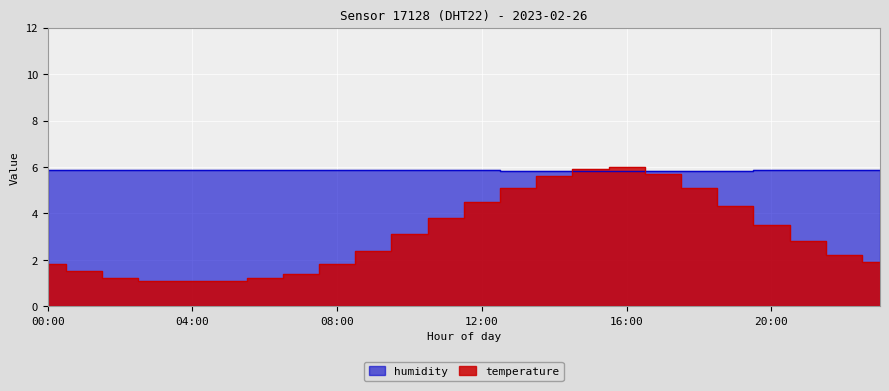

What is the total value across all series at 23:00?

7.8